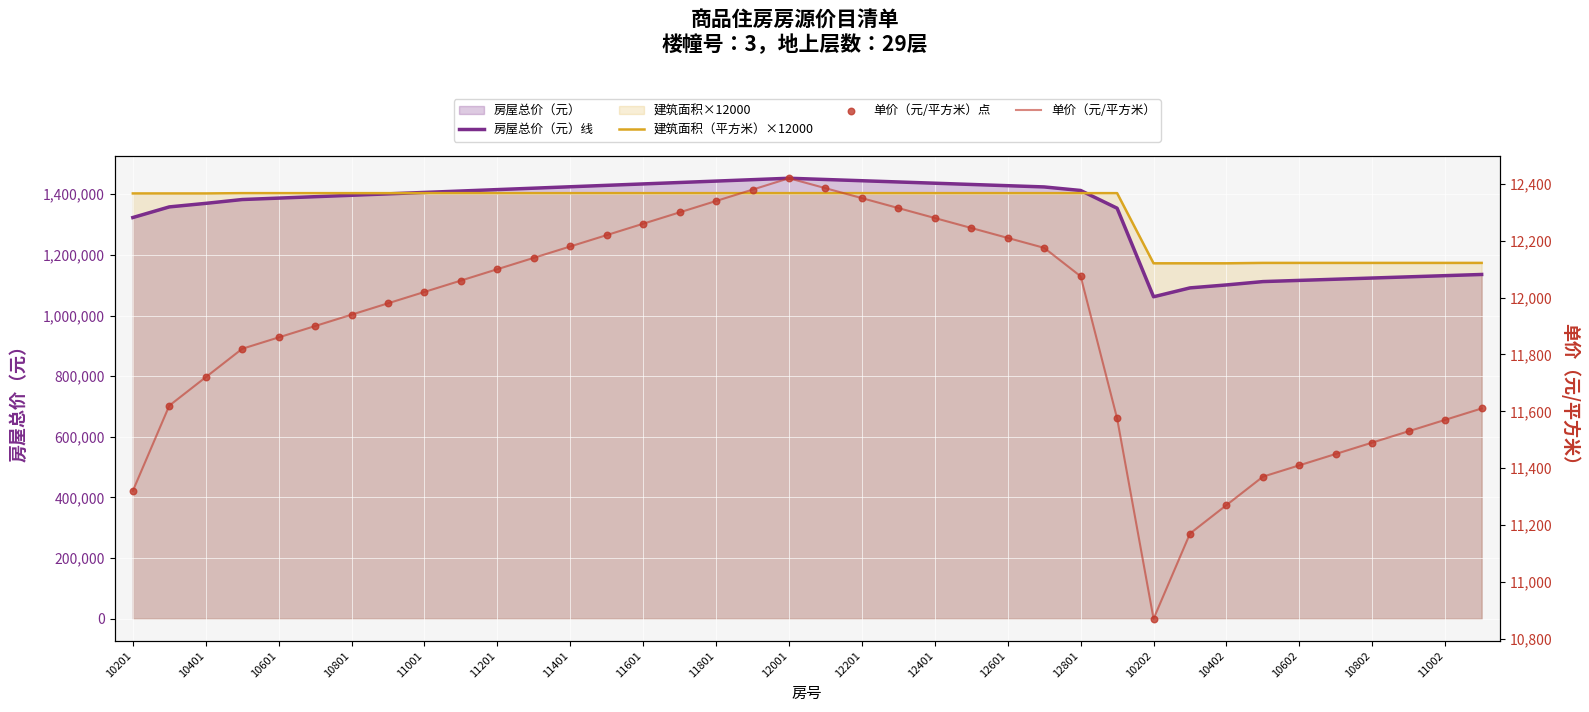

Which series has the largest total across all categories?

建筑面积（平方米）×12000